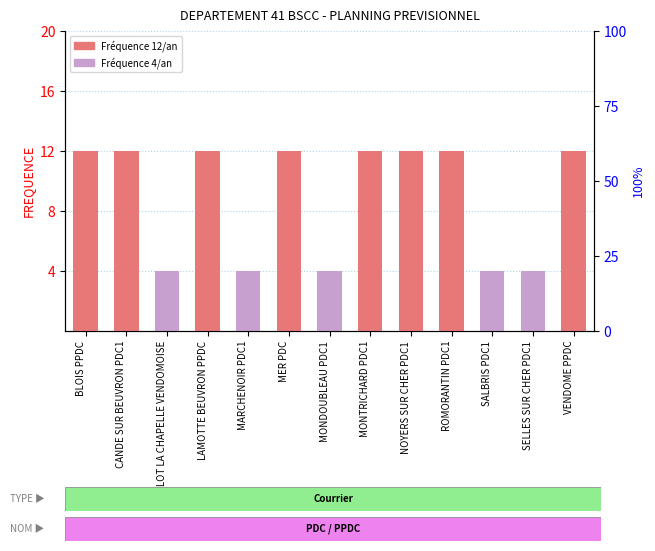

Count the values in the range 4 to 12.

13